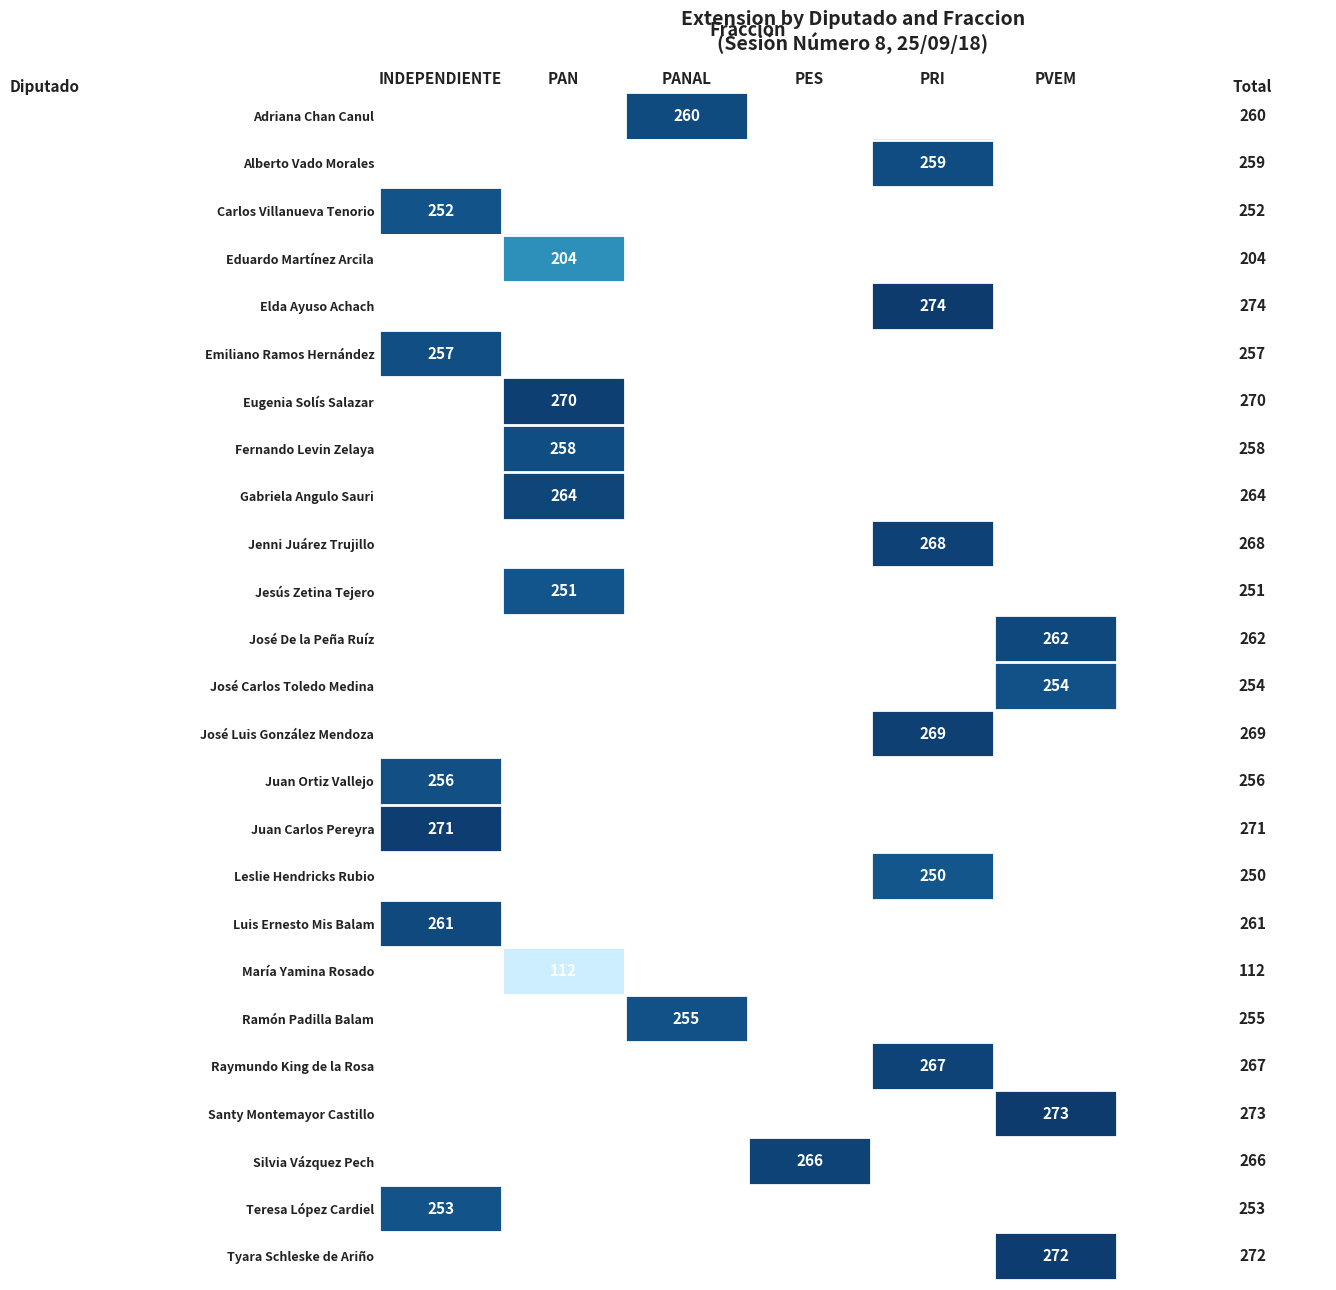

The Luis Ernesto Mis Balam series shows 261.0 at INDEPENDIENTE. True or false?

True